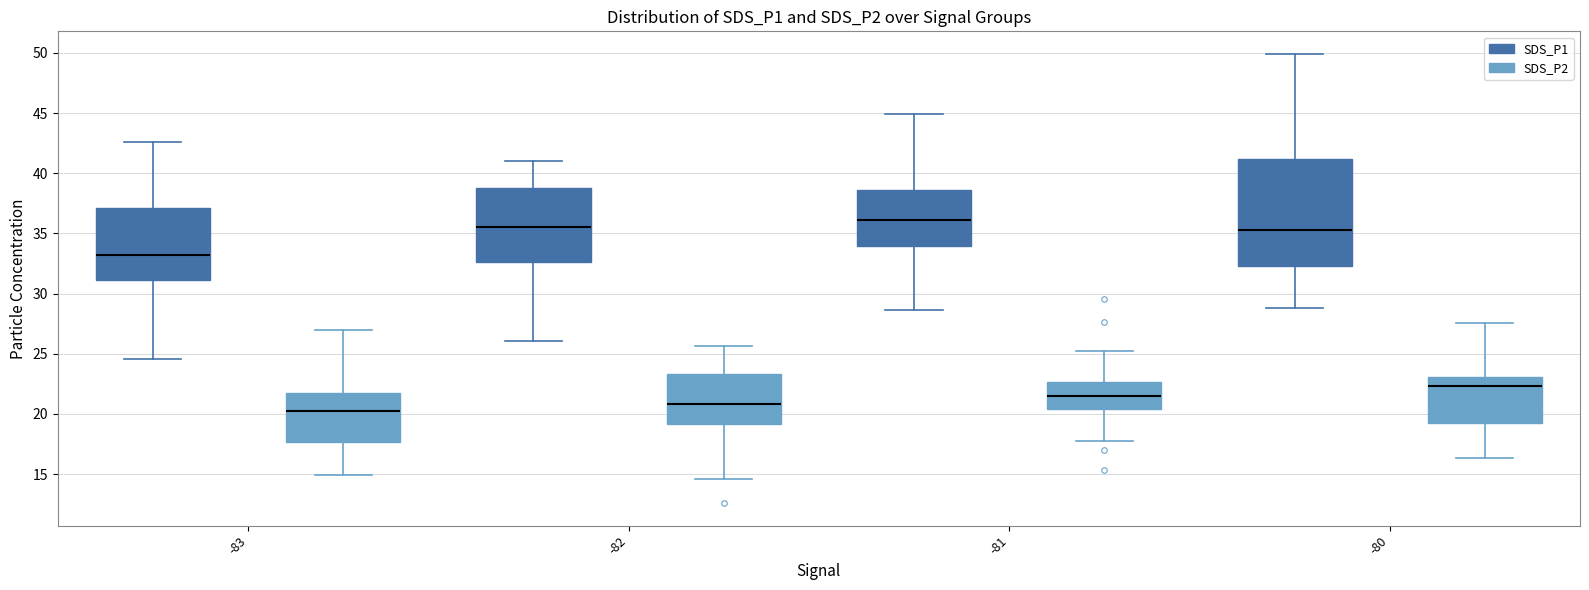

Reading left to right, transcribe this box plot: for each box, give where its median line is, the range the box spans, and where its two whiskers end, as read against the y-axis. The values are not printed on the chart, so give them approximately, as read against the axis.

-83 (SDS_P1): median 33.0, box 31.0 to 37.0, whiskers 24.5 to 42.5
-83 (SDS_P2): median 20.5, box 17.5 to 21.5, whiskers 15.0 to 27.0
-82 (SDS_P1): median 35.5, box 32.5 to 39.0, whiskers 26.0 to 41.0
-82 (SDS_P2): median 21.0, box 19.0 to 23.5, whiskers 14.5 to 25.5
-81 (SDS_P1): median 36.0, box 34.0 to 38.5, whiskers 28.5 to 45.0
-81 (SDS_P2): median 21.5, box 20.5 to 22.5, whiskers 18.0 to 25.5
-80 (SDS_P1): median 35.5, box 32.5 to 41.0, whiskers 29.0 to 50.0
-80 (SDS_P2): median 22.5, box 19.5 to 23.0, whiskers 16.5 to 27.5